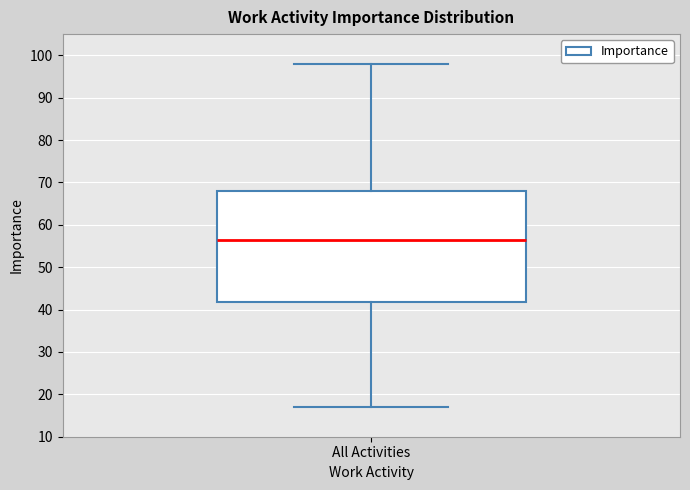

Where does the median line of the box for All Activities sit on the y-axis? The values are not printed on the chart, so give them approximately, as read against the axis.

57